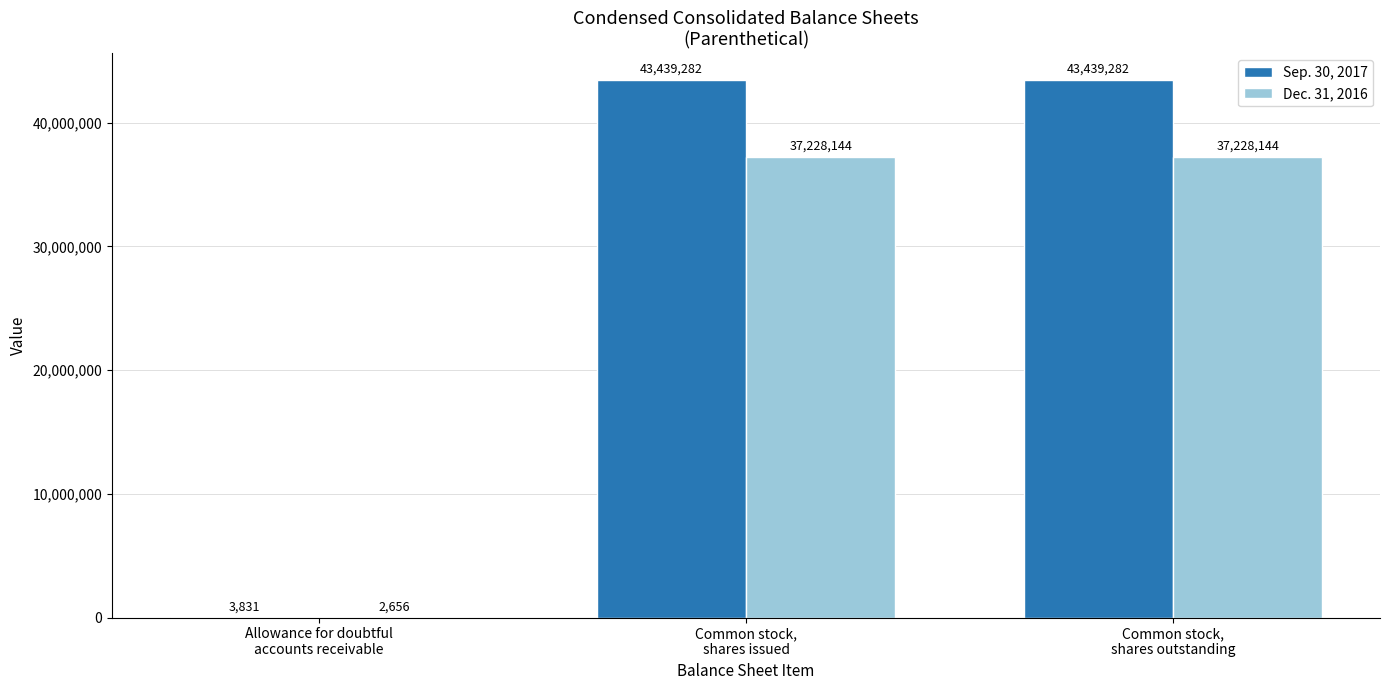

What is the highest value of the Sep. 30, 2017 series?

43439282